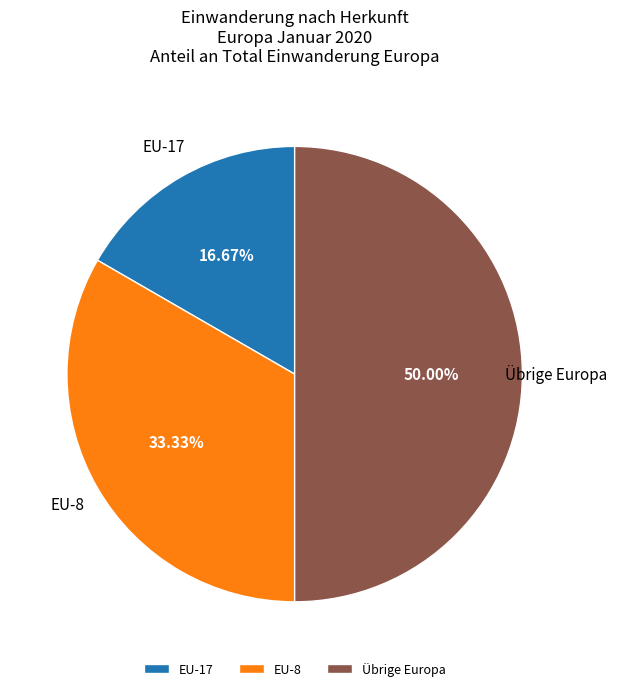

How many segments does this pie chart have?

3